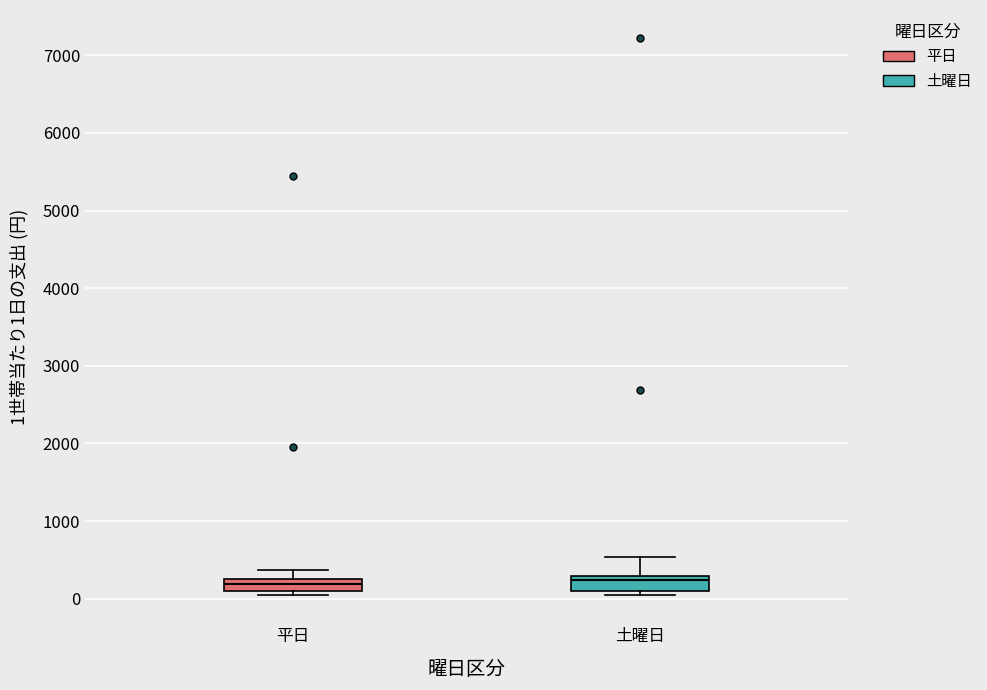

Reading left to right, transcribe this box plot: for each box, give where its median line is, the range the box spans, and where its two whiskers end, as read against the y-axis. The values are not printed on the chart, so give them approximately, as read against the axis.

平日: median 200 (inside the box), box 100 to 200, whiskers 0 to 400
土曜日: median 200, box 100 to 300, whiskers 0 to 500